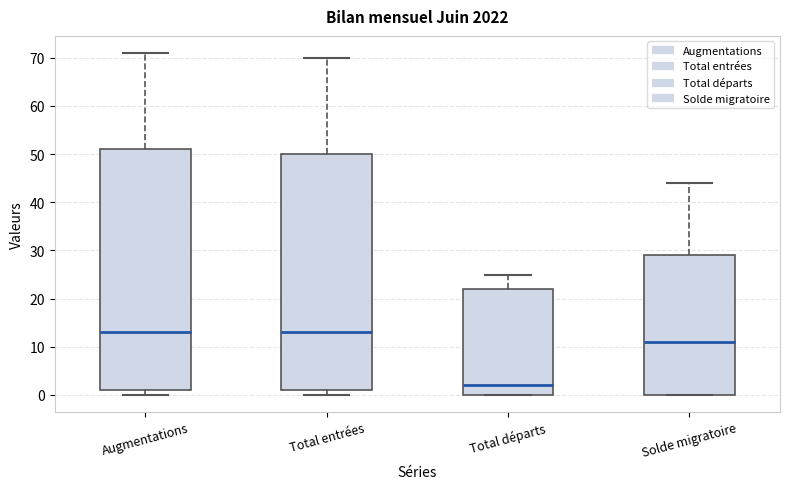

Reading left to right, read every box against the y-axis: the position of its median line, the range the box covers, and the ends of its whiskers. The values are not printed on the chart, so give them approximately, as read against the axis.

Augmentations: median 13, box 1 to 51, whiskers 0 to 71
Total entrées: median 13, box 1 to 50, whiskers 0 to 70
Total départs: median 2, box 0 to 22, whiskers 0 to 25
Solde migratoire: median 11, box 0 to 29, whiskers 0 to 44